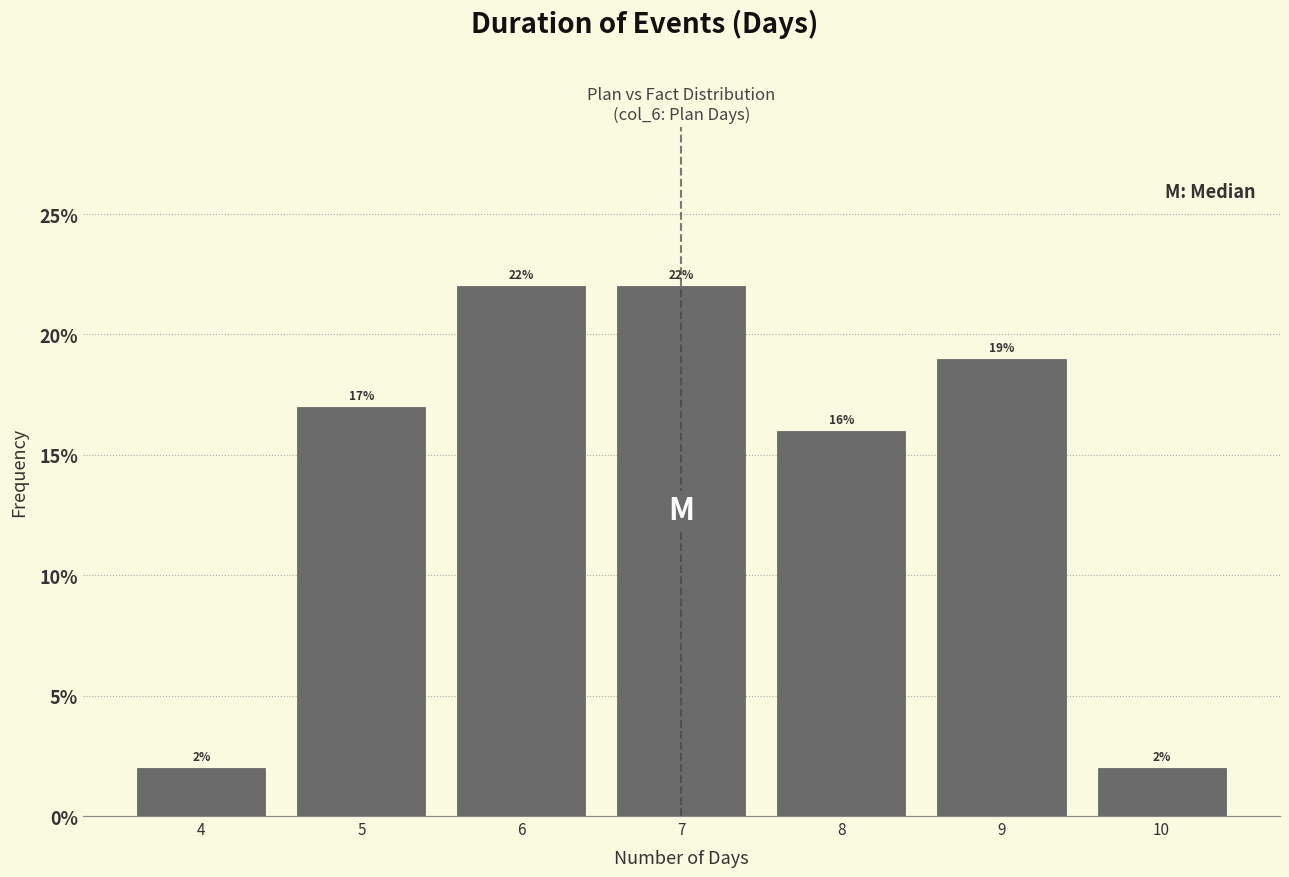

Reading left to right, list every bar in this chart as the range it spans on the x-axis followed by its height.

3.5 to 4.5: 2
4.5 to 5.5: 17
5.5 to 6.5: 22
6.5 to 7.5: 22
7.5 to 8.5: 16
8.5 to 9.5: 19
9.5 to 10.5: 2